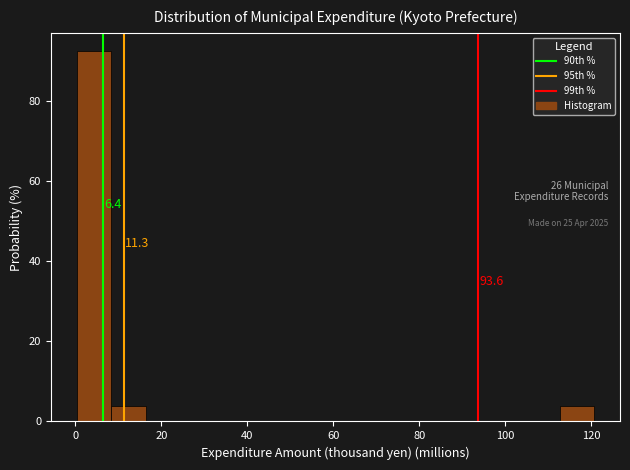

Which range on the x-axis has the tallest bar?

0 to 8